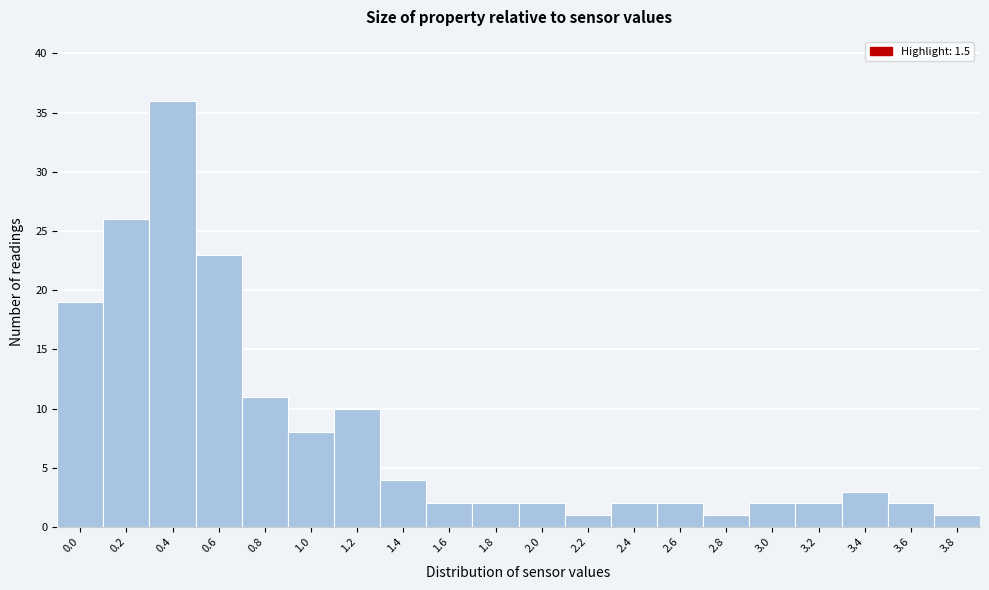

Reading left to right, transcribe all the data shown in this chart.

0.0=19	0.2=26	0.4=36	0.6=23	0.8=11	1.0=8	1.2=10	1.4=4	1.6=2	1.8=2	2.0=2	2.2=1	2.4=2	2.6=2	2.8=1	3.0=2	3.2=2	3.4=3	3.6=2	3.8=1